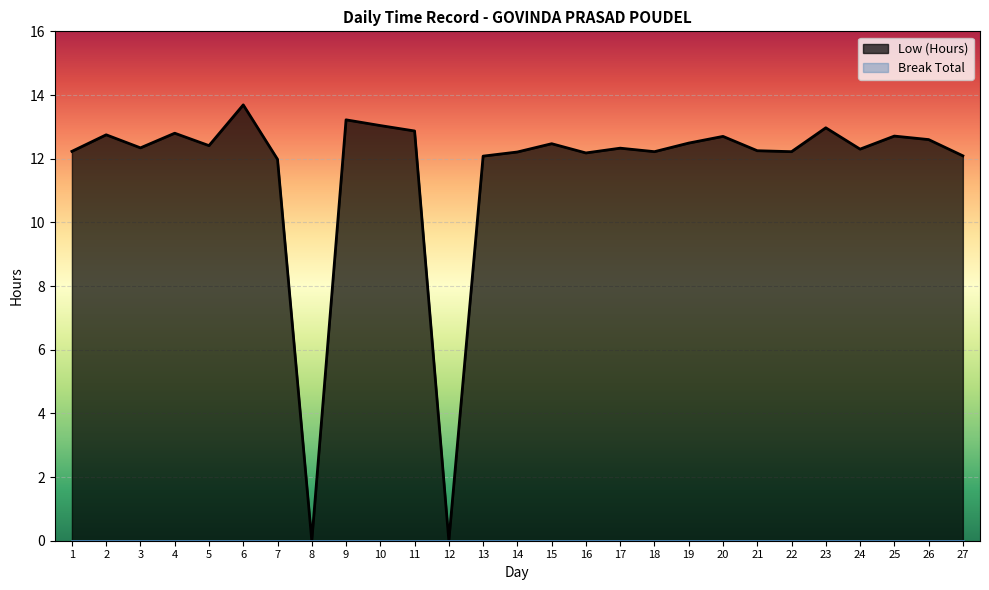

How many points are lower than both their immediate neighbors (excluding endpoints)?

8